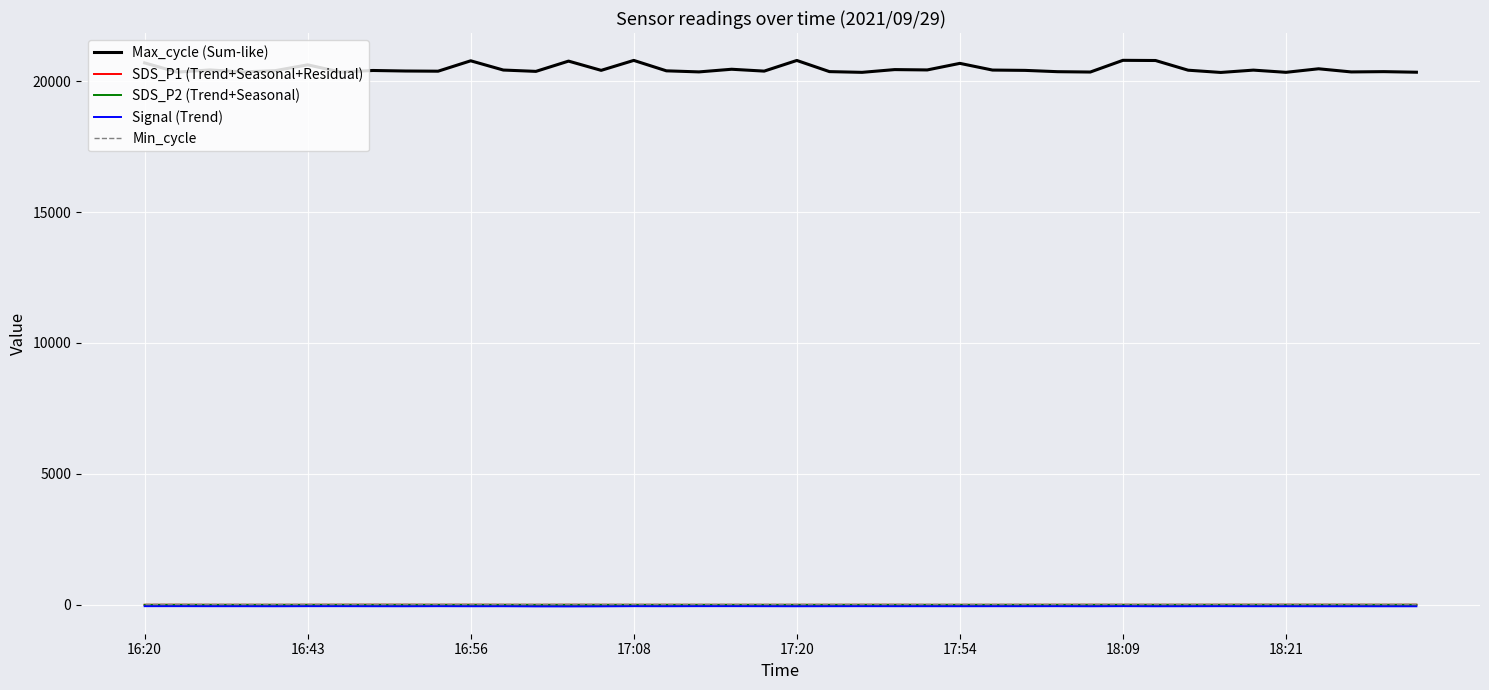

What is the highest value of the Max_cycle (Sum-like) series?

20794.0